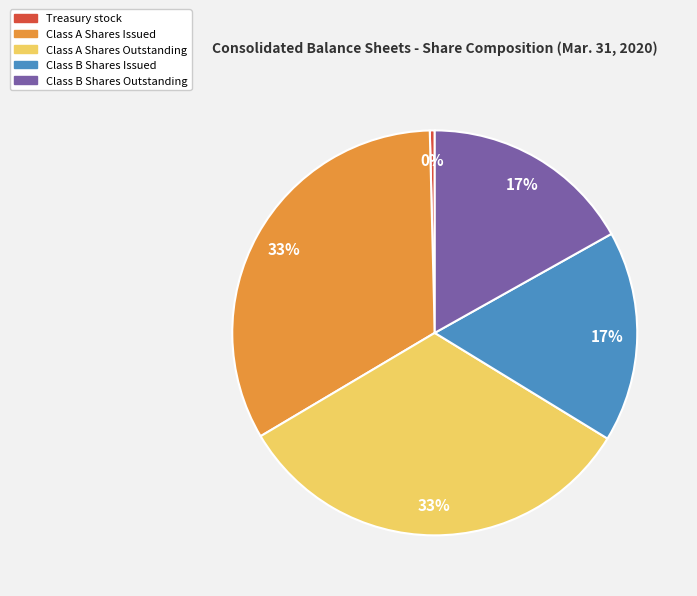

To the nearest percent, what is the difference between the Class B Shares Outstanding and Class A Shares Outstanding slice percentages?

16%